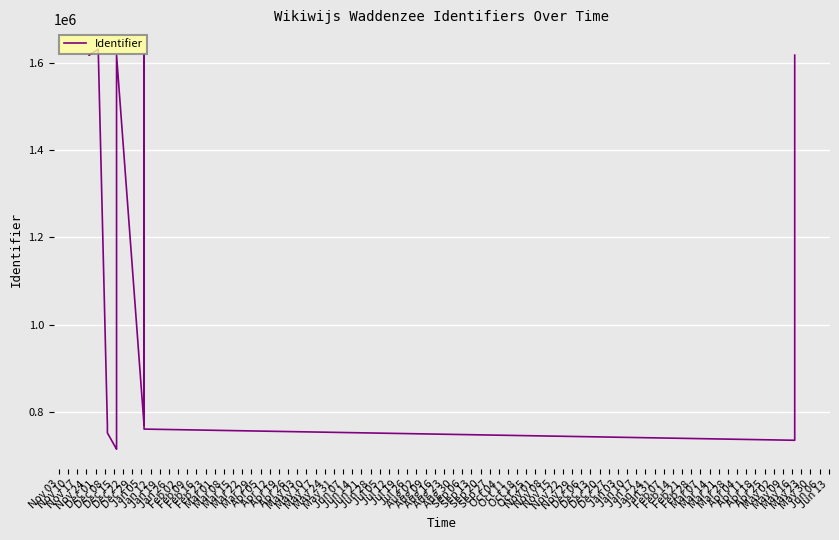

What is the ratio of the value at Dec 15 to the value at Jan 05?

0.9